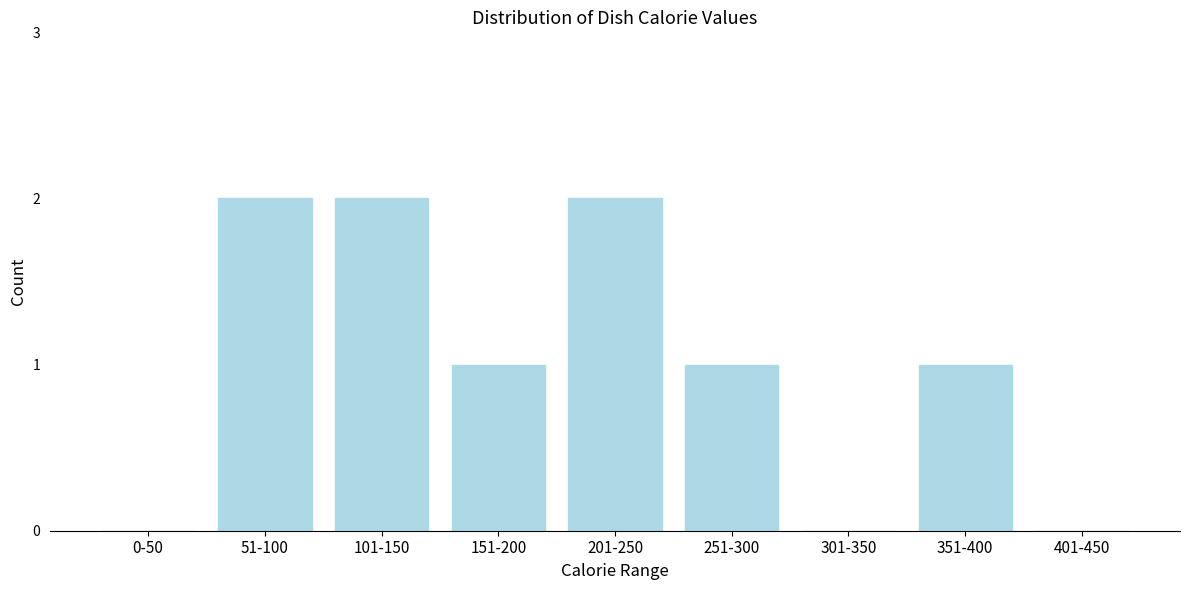

Reading right to left, extract all data points from this chart.

401-450=0	351-400=1	301-350=0	251-300=1	201-250=2	151-200=1	101-150=2	51-100=2	0-50=0